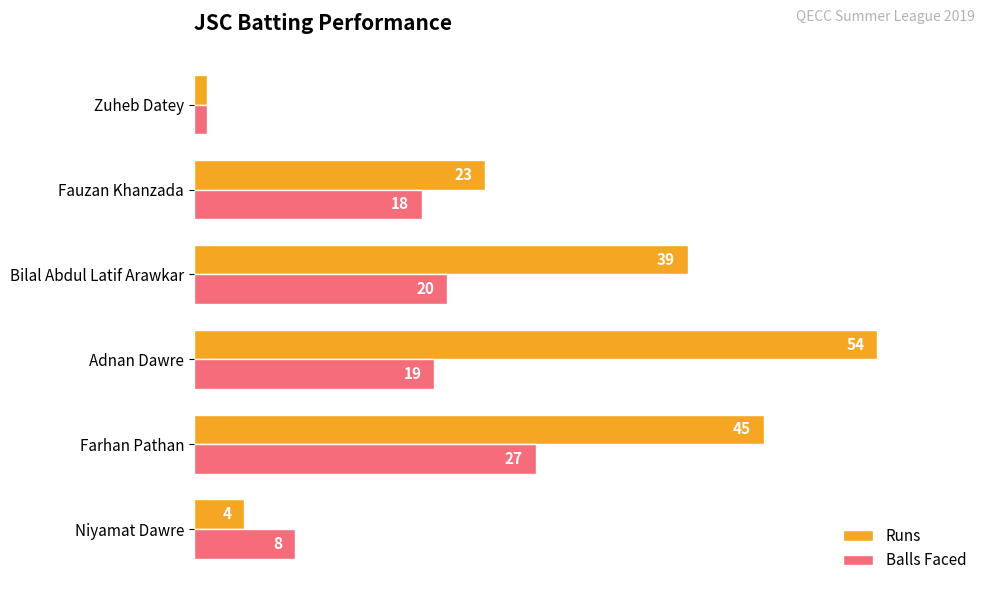

What is the total value across all series at Niyamat Dawre?

12